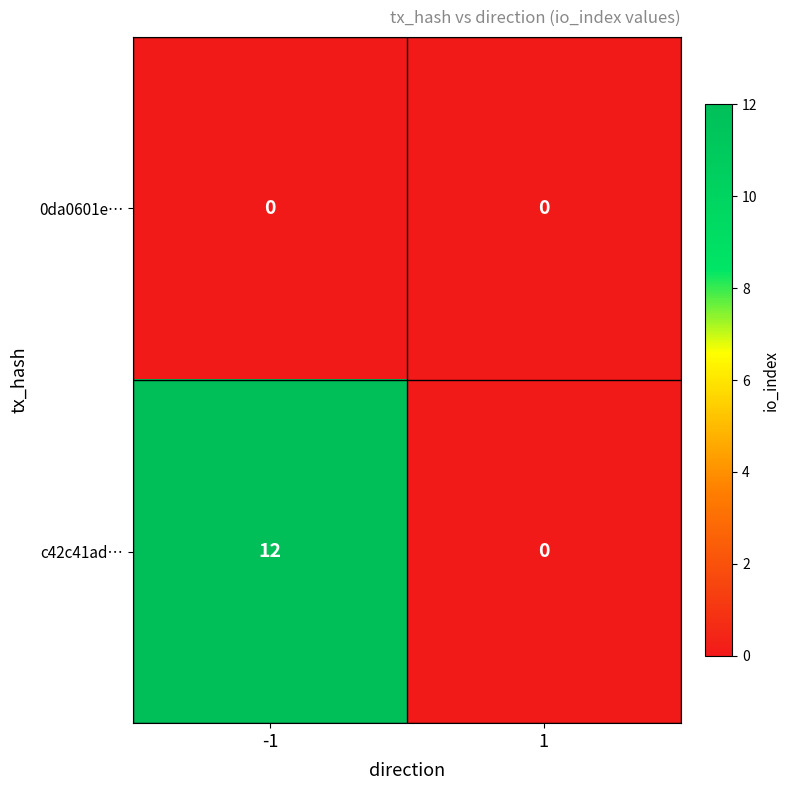

What is the spread (max minus min) of values at -1?

12